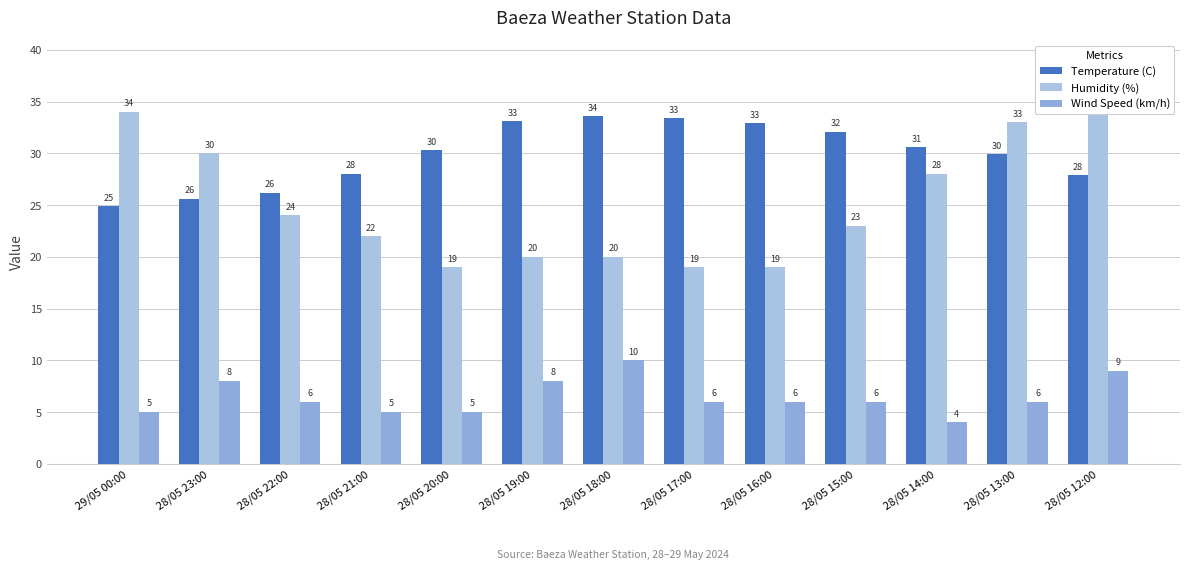

Does the chart contain any negative values?

No